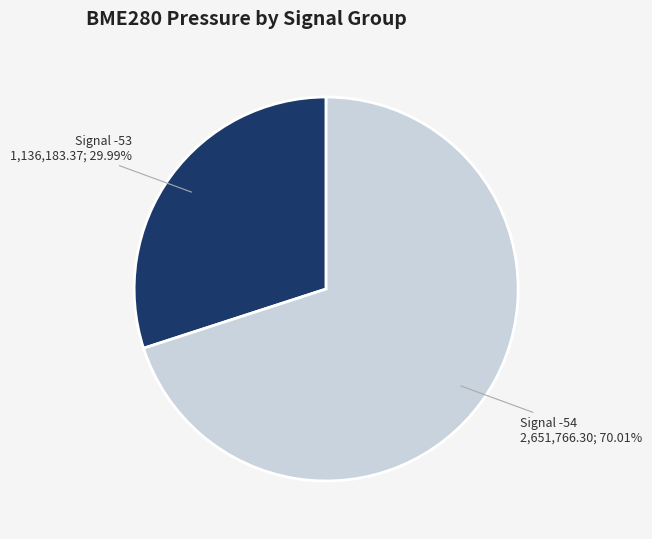

Does any single category account for the majority?

Yes